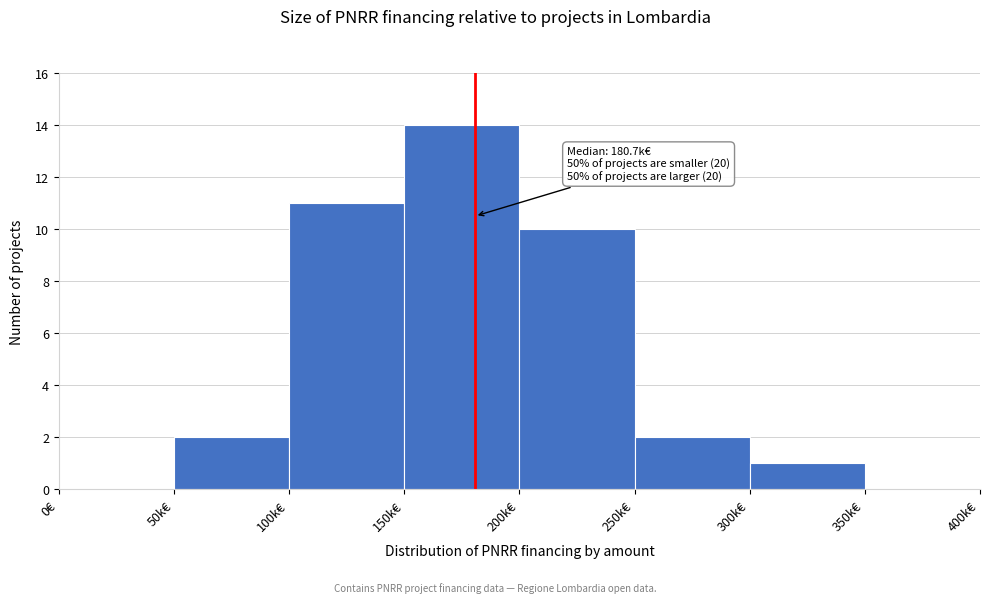

Reading left to right, list all the values displayed in this chart.

0€=0	50k€=2	100k€=11	150k€=14	200k€=10	250k€=2	300k€=1	350k€=0